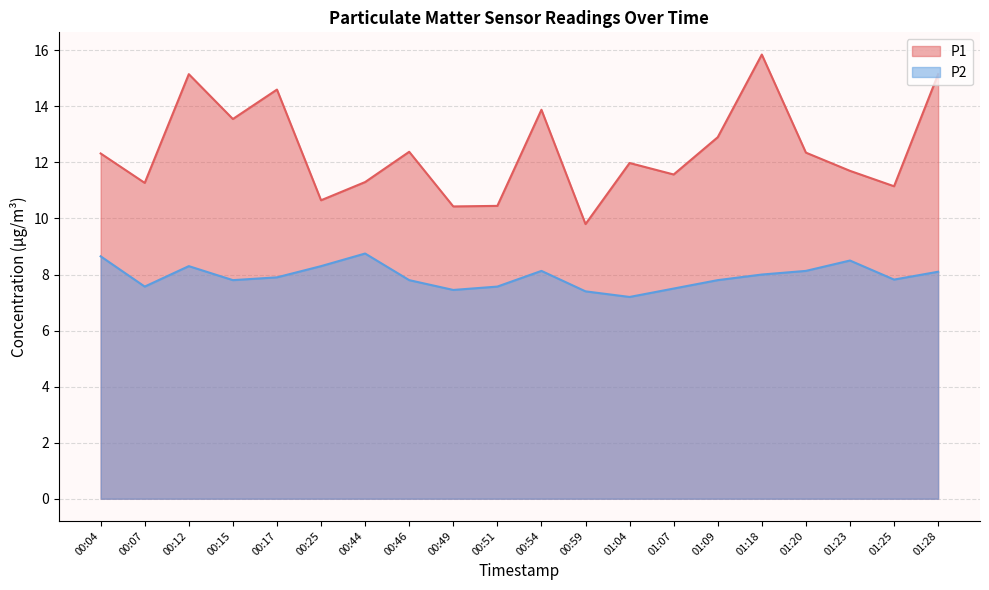

Which series changed the most between 00:15 and 00:44?

P1